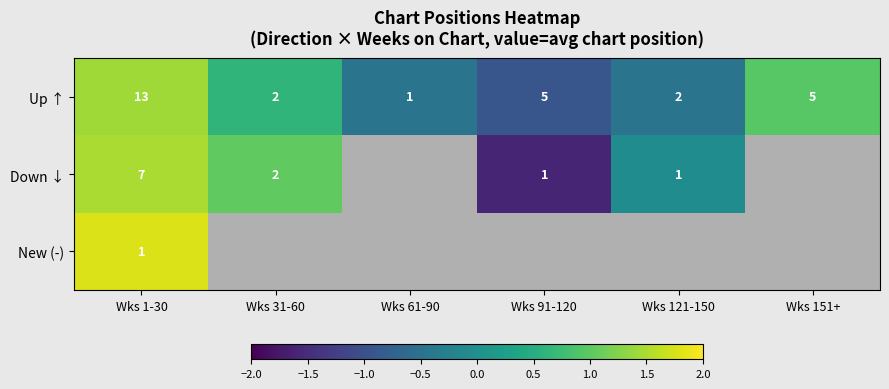

Is the value of Up ↑ at Wks 1-30 greater than the value of Down ↓ at Wks 91-120?

Yes